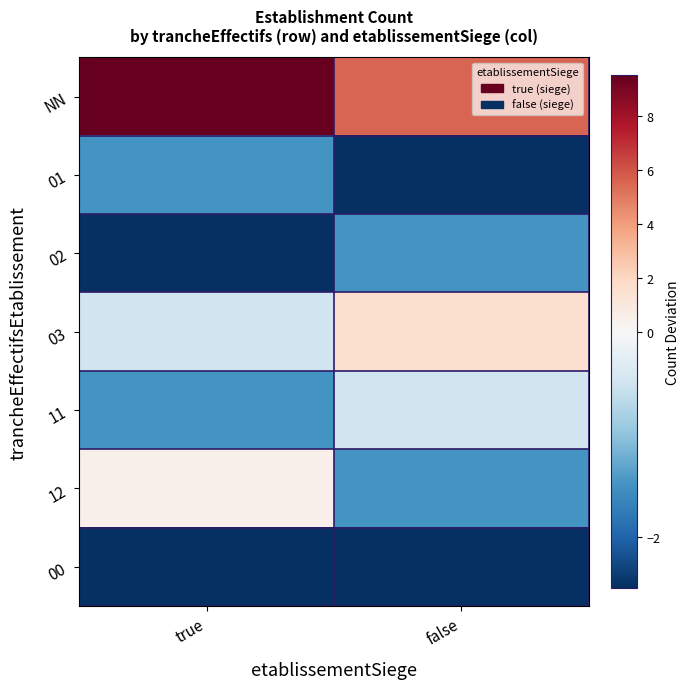

At true, list the series in order from smallest to largest.

02, 00, 01, 11, 03, 12, NN